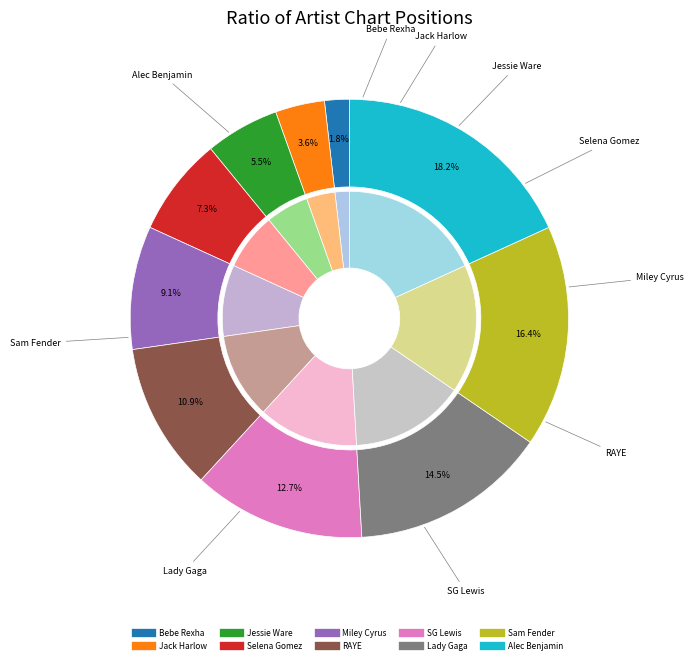

Which has a higher value, Bebe Rexha or Alec Benjamin?

Alec Benjamin